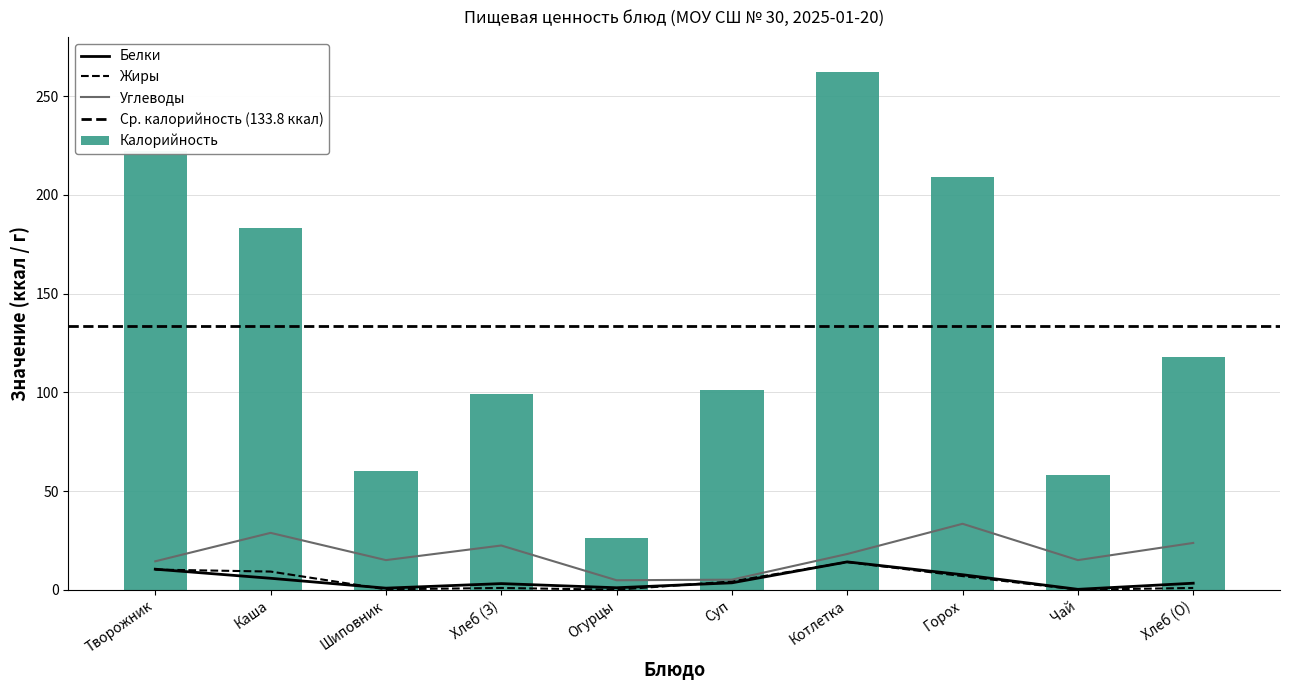

Where is Калорийность nearest to the value 144?

Хлеб (О)